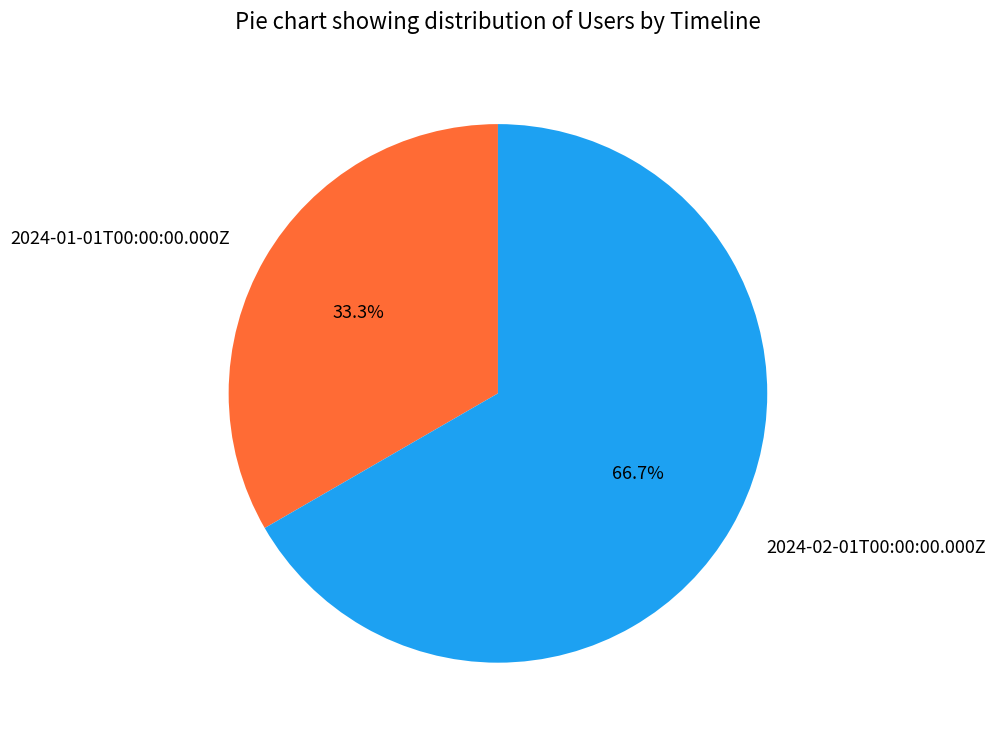

Is there a majority slice in this chart?

Yes